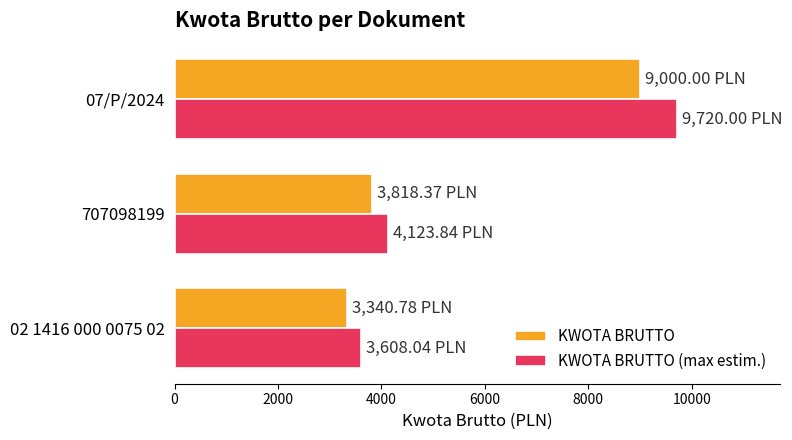

How many categories are shown in the chart?

3